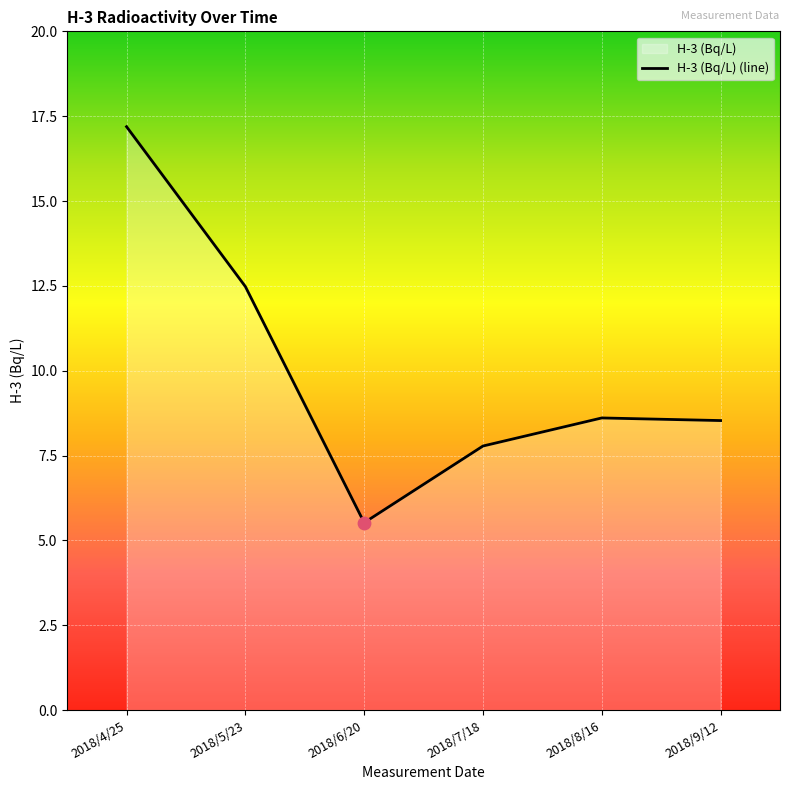

Approximately how many times larger is the value at 2018/8/16 compared to 2018/4/25?

0.5